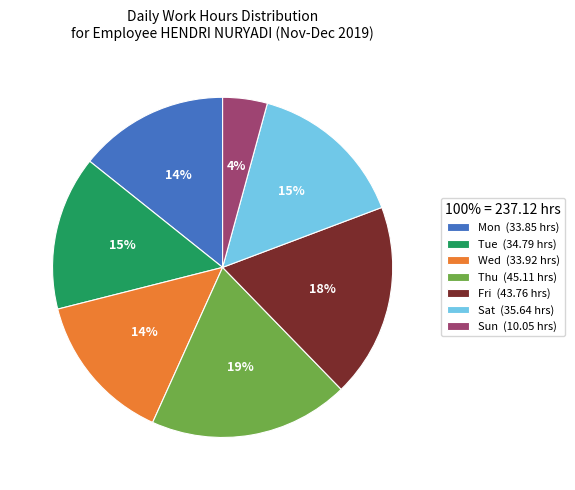

What is the smallest slice in the pie chart?

Sun (10.05 hrs)